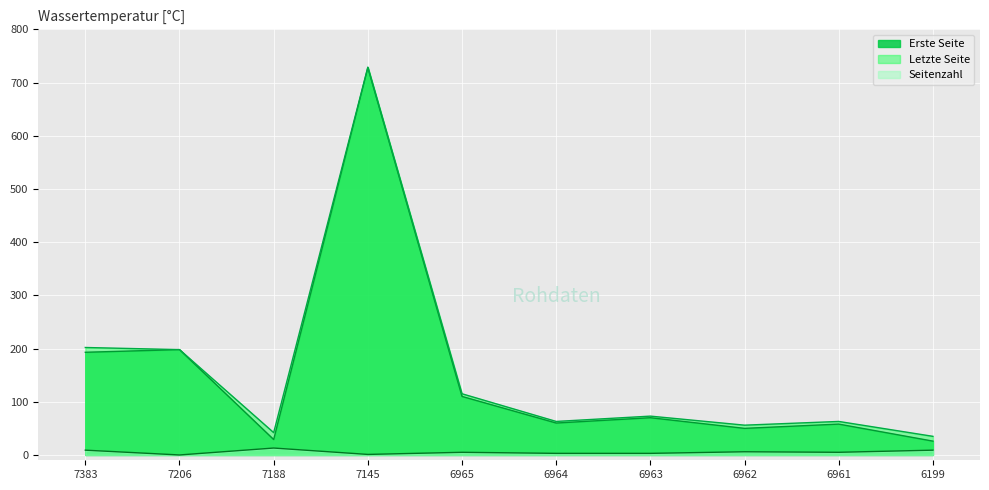

Rank the series by their maximum value, from highest to lowest.

Letzte Seite, Erste Seite, Seitenzahl